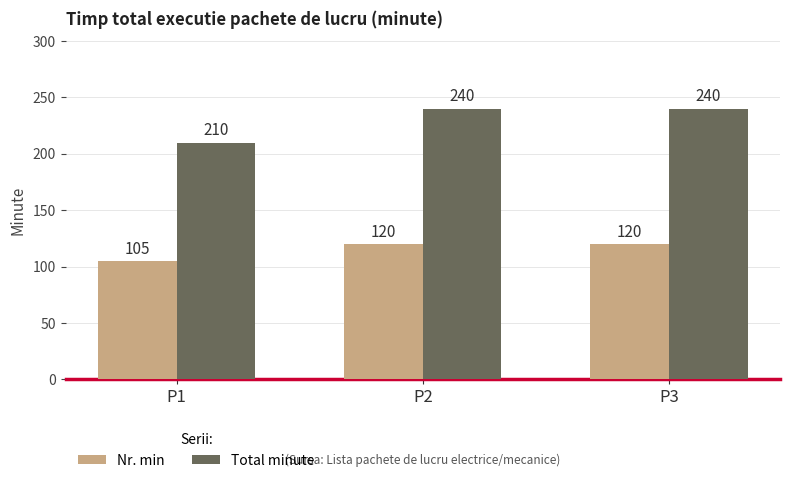

List the series in order of their overall mean, highest first.

Total minute, Nr. min